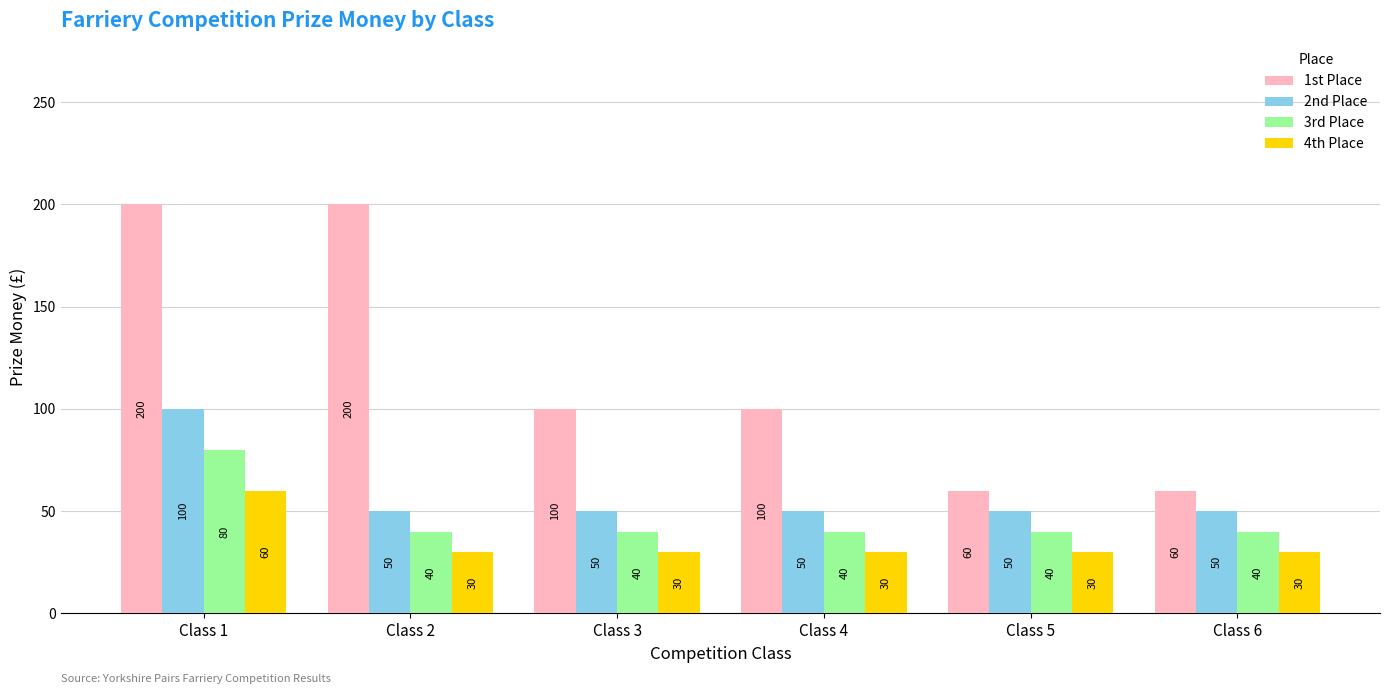

Which series changed the most between Class 2 and Class 3?

1st Place